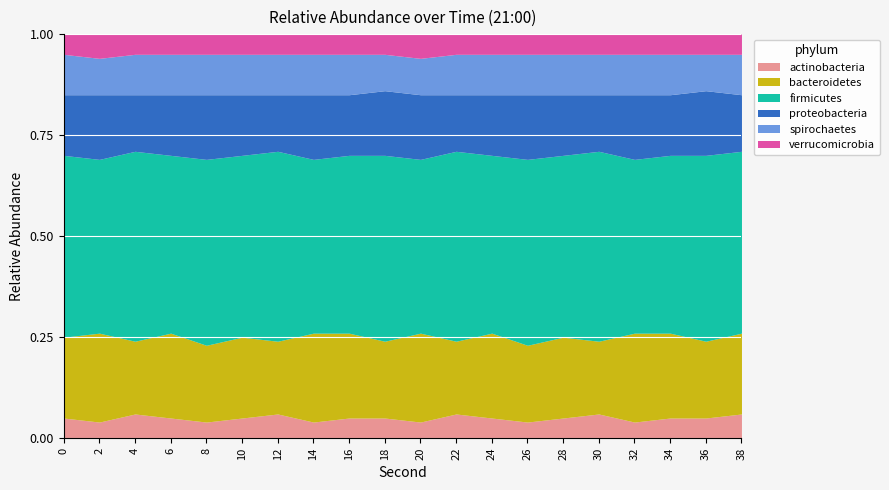

What is the difference between the highest and lowest values at 38?

0.4